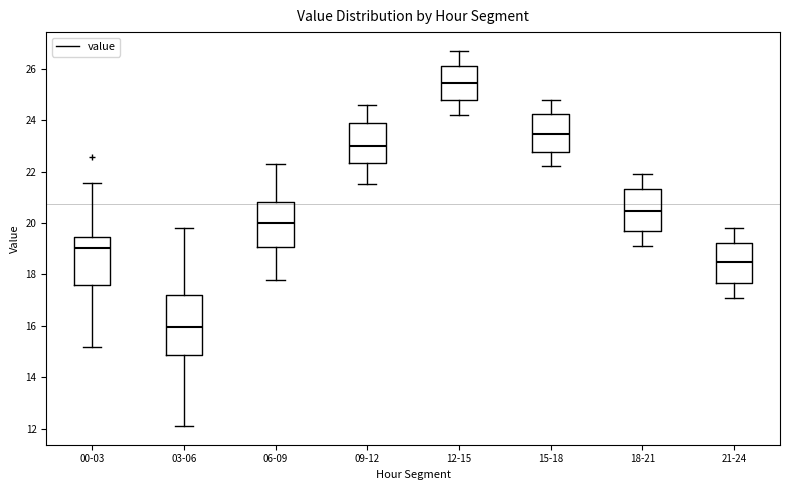

Which box has the highest median line?

12-15